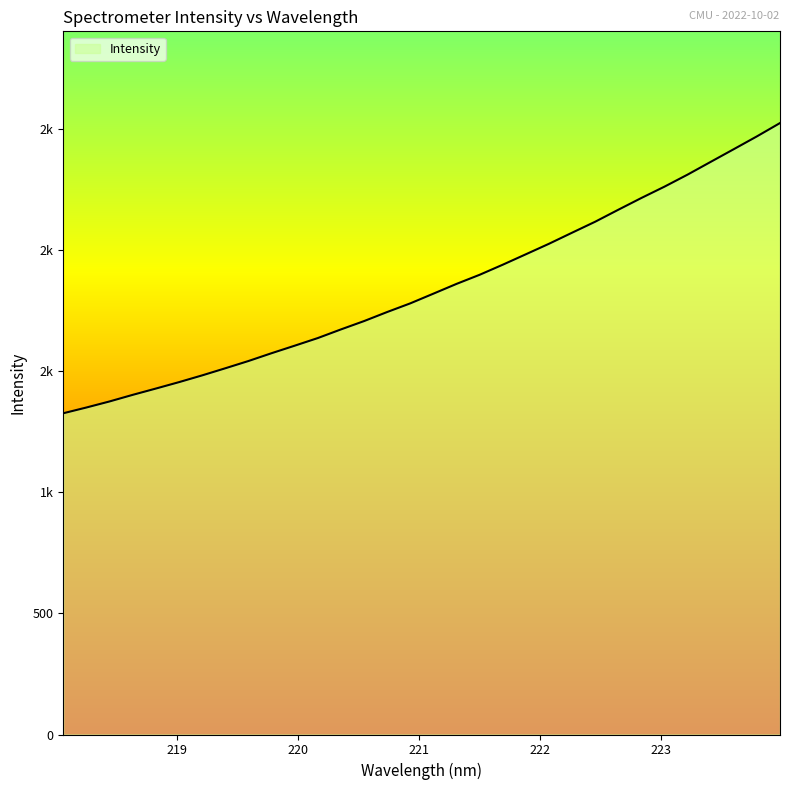

Does the chart display data point markers on the line(s)?

No